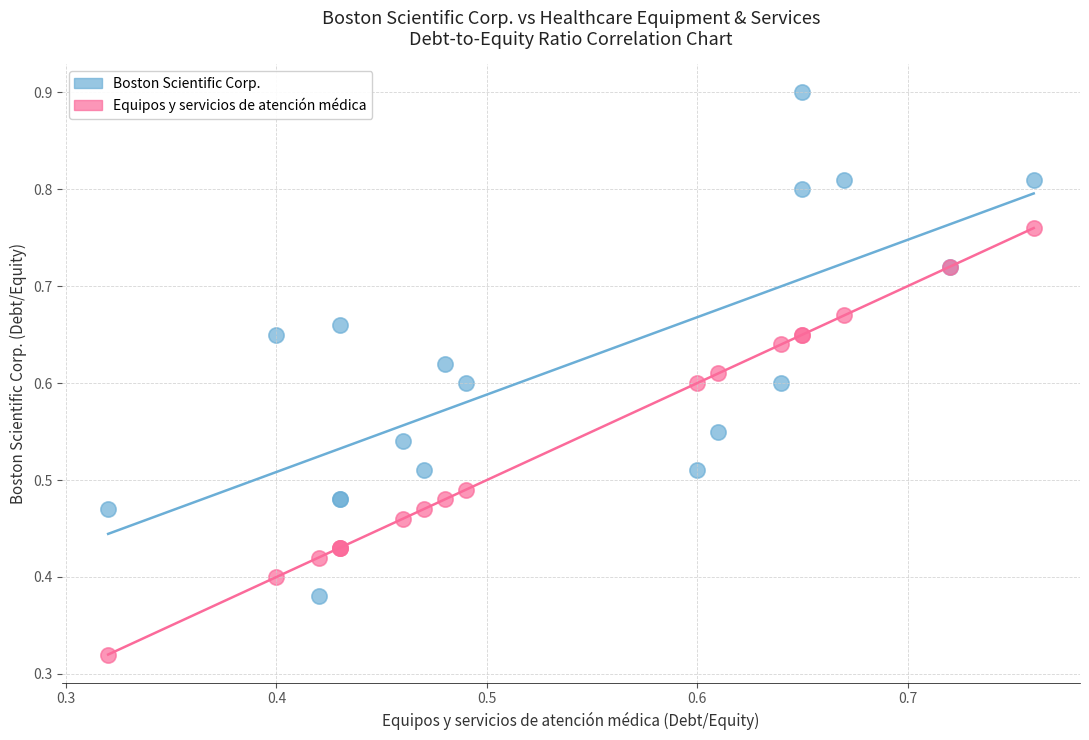

Which series has the widest spread of Y values?

Boston Scientific Corp.